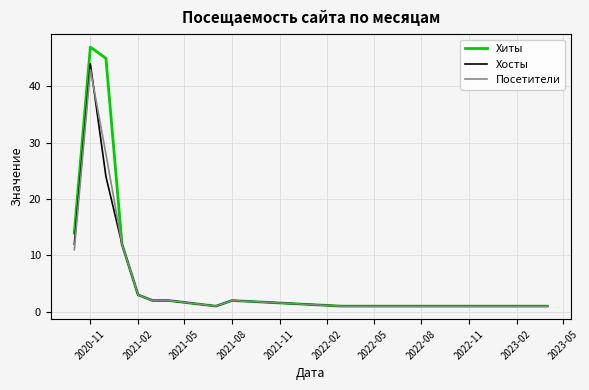

What is the greatest value displayed?

47